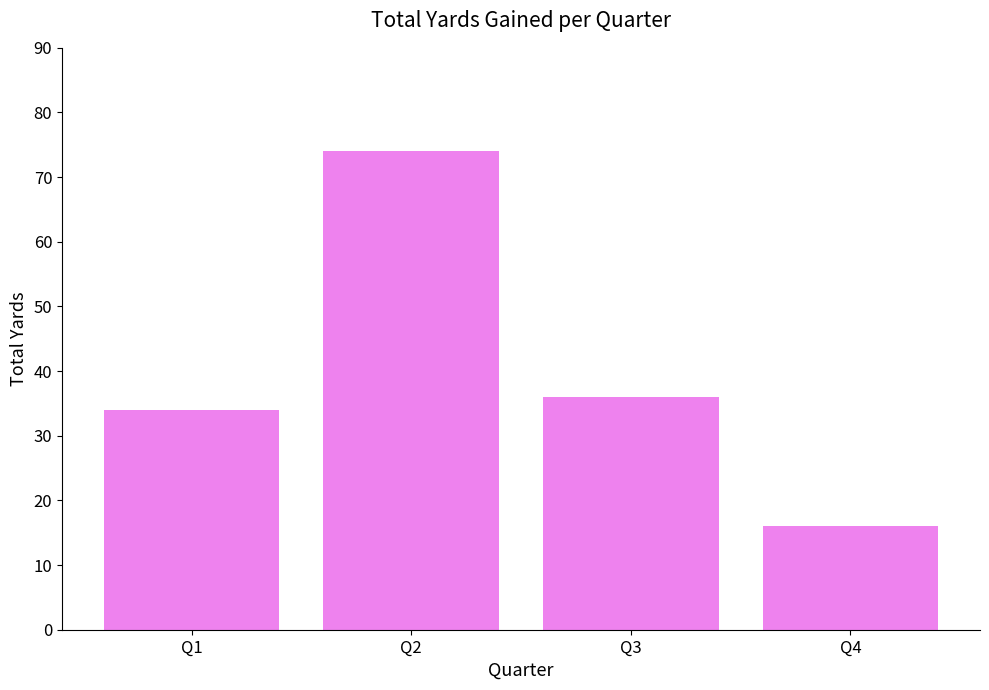

How many values are below 36?

2